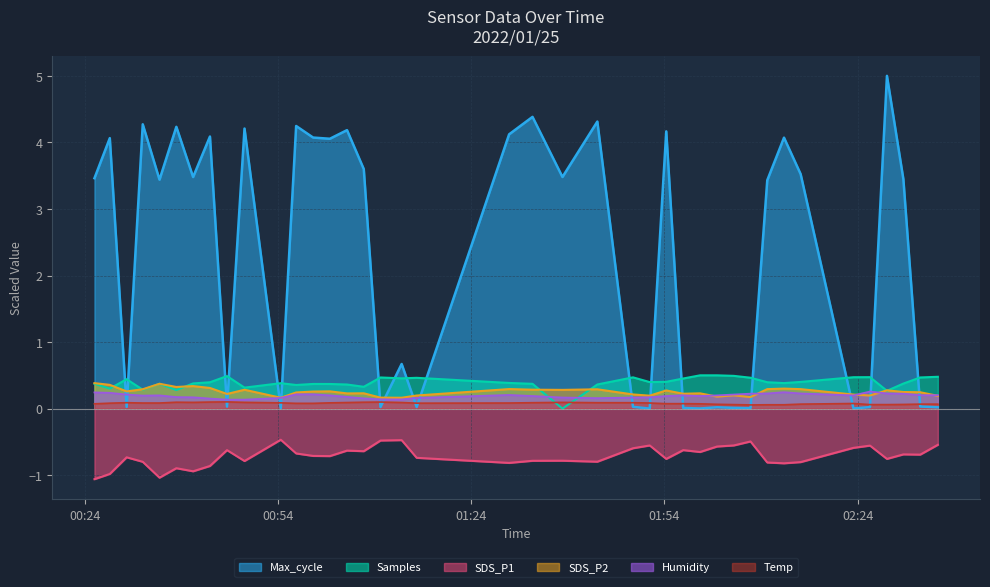

Reading right to left, list all the values displayed in this chart.

Max_cycle: 0.0	0.0	3.4	5.0	0.0	0.0	3.5	4.1	3.4	0.0	0.0	0.0	0.0	0.0	4.2	0.0	0.0	4.3	3.5	4.4	4.1	0.0	0.7	0.0	3.6	4.2	4.1	4.1	4.2	0.0	4.2	0.0	4.1	3.5	4.2	3.4	4.3	0.0	4.1	3.5
Samples: 0.5	0.5	0.4	0.3	0.5	0.5	0.4	0.4	0.4	0.5	0.5	0.5	0.5	0.5	0.4	0.4	0.5	0.4	0.0	0.4	0.4	0.5	0.5	0.5	0.3	0.4	0.4	0.4	0.4	0.4	0.3	0.5	0.4	0.4	0.3	0.4	0.3	0.4	0.3	0.4
SDS_P1: -0.5	-0.7	-0.7	-0.8	-0.6	-0.6	-0.8	-0.8	-0.8	-0.5	-0.6	-0.6	-0.7	-0.6	-0.8	-0.6	-0.6	-0.8	-0.8	-0.8	-0.8	-0.7	-0.5	-0.5	-0.6	-0.6	-0.7	-0.7	-0.7	-0.5	-0.8	-0.6	-0.9	-0.9	-0.9	-1.0	-0.8	-0.7	-1.0	-1.1
SDS_P2: 0.2	0.2	0.2	0.3	0.2	0.2	0.3	0.3	0.3	0.2	0.2	0.2	0.2	0.2	0.3	0.2	0.2	0.3	0.3	0.3	0.3	0.2	0.2	0.2	0.2	0.2	0.3	0.3	0.2	0.2	0.3	0.2	0.3	0.3	0.3	0.4	0.3	0.3	0.4	0.4
Humidity: 0.2	0.2	0.2	0.2	0.3	0.2	0.2	0.2	0.2	0.2	0.2	0.2	0.2	0.2	0.2	0.2	0.2	0.2	0.2	0.2	0.2	0.2	0.1	0.1	0.2	0.2	0.2	0.2	0.2	0.2	0.1	0.1	0.2	0.2	0.2	0.2	0.2	0.2	0.2	0.2
Temp: 0.1	0.1	0.1	0.1	0.1	0.1	0.1	0.1	0.1	0.1	0.1	0.1	0.1	0.1	0.1	0.1	0.1	0.1	0.1	0.1	0.1	0.1	0.1	0.1	0.1	0.1	0.1	0.1	0.1	0.1	0.1	0.1	0.1	0.1	0.1	0.1	0.1	0.1	0.1	0.1